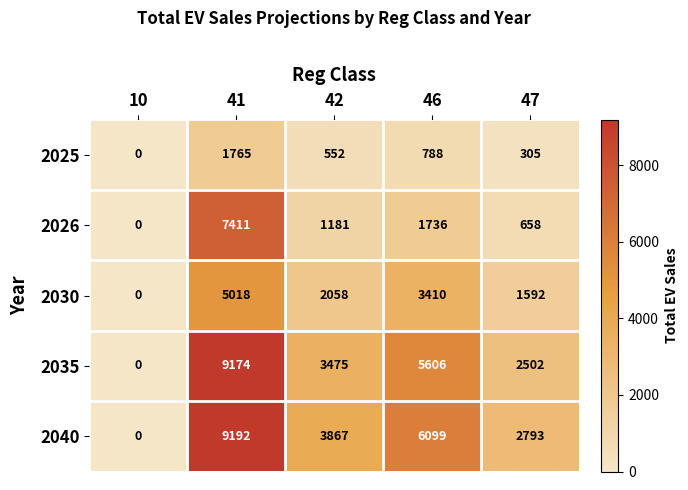

Reading left to right, transcribe all the data shown in this chart.

2025: 10=0	41=1765	42=552	46=788	47=305
2026: 10=0	41=7411	42=1181	46=1736	47=658
2030: 10=0	41=5018	42=2058	46=3410	47=1592
2035: 10=0	41=9174	42=3475	46=5606	47=2502
2040: 10=0	41=9192	42=3867	46=6099	47=2793